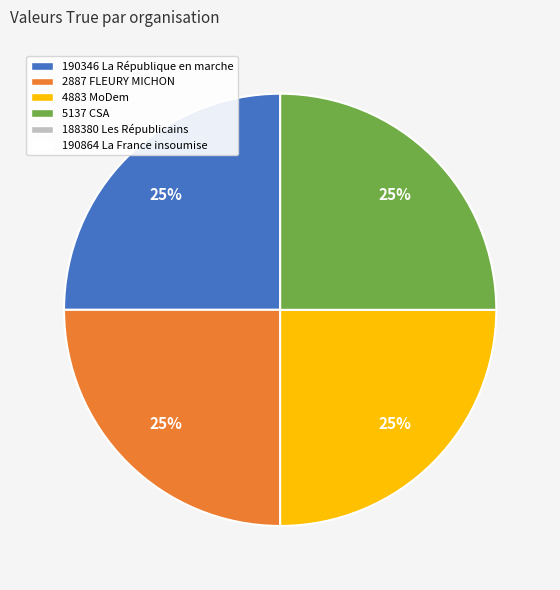

Is there any slice that represents more than half of the pie?

No